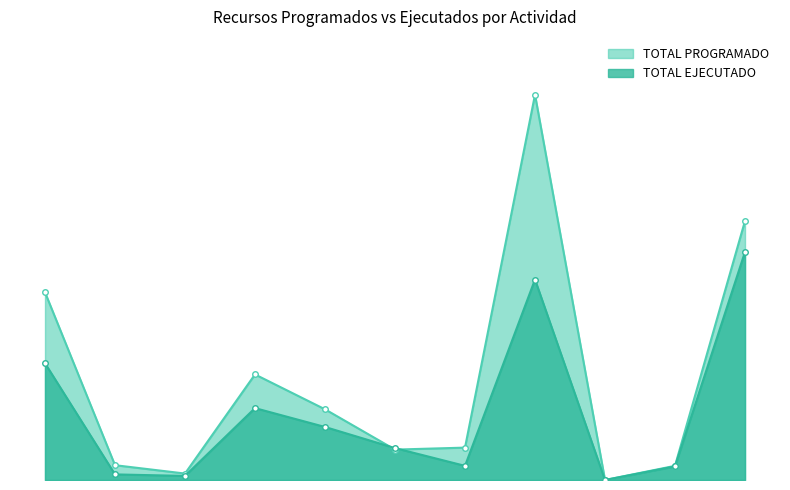

In TOTAL PROGRAMADO, how many points are higher than both neighbors (excluding endpoints)?

2